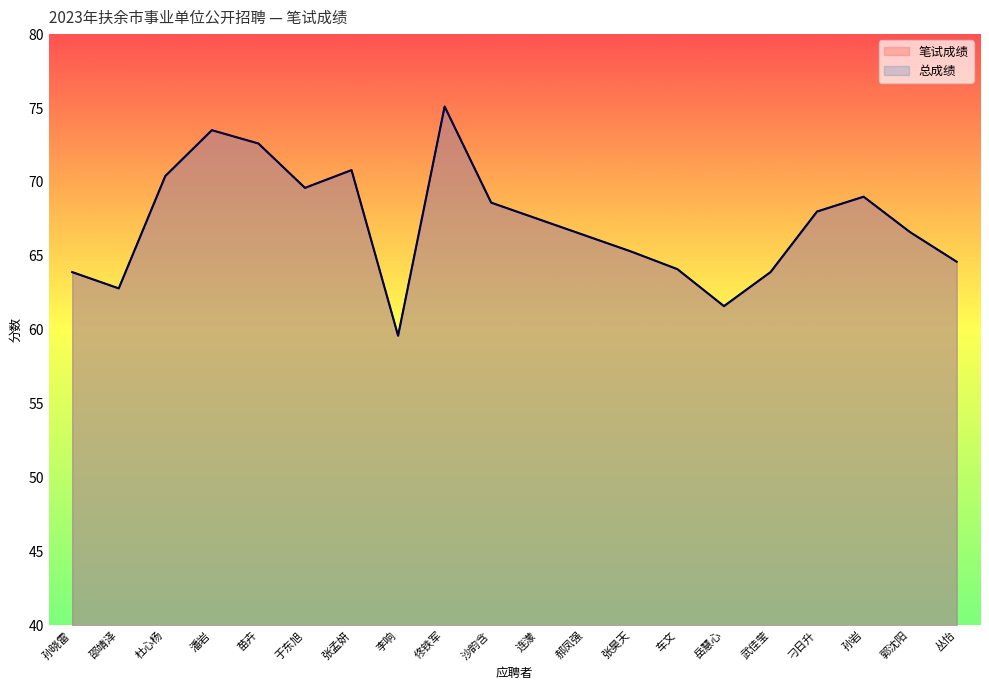

True or false: 总成绩 and 笔试成绩 intersect in this chart.

False